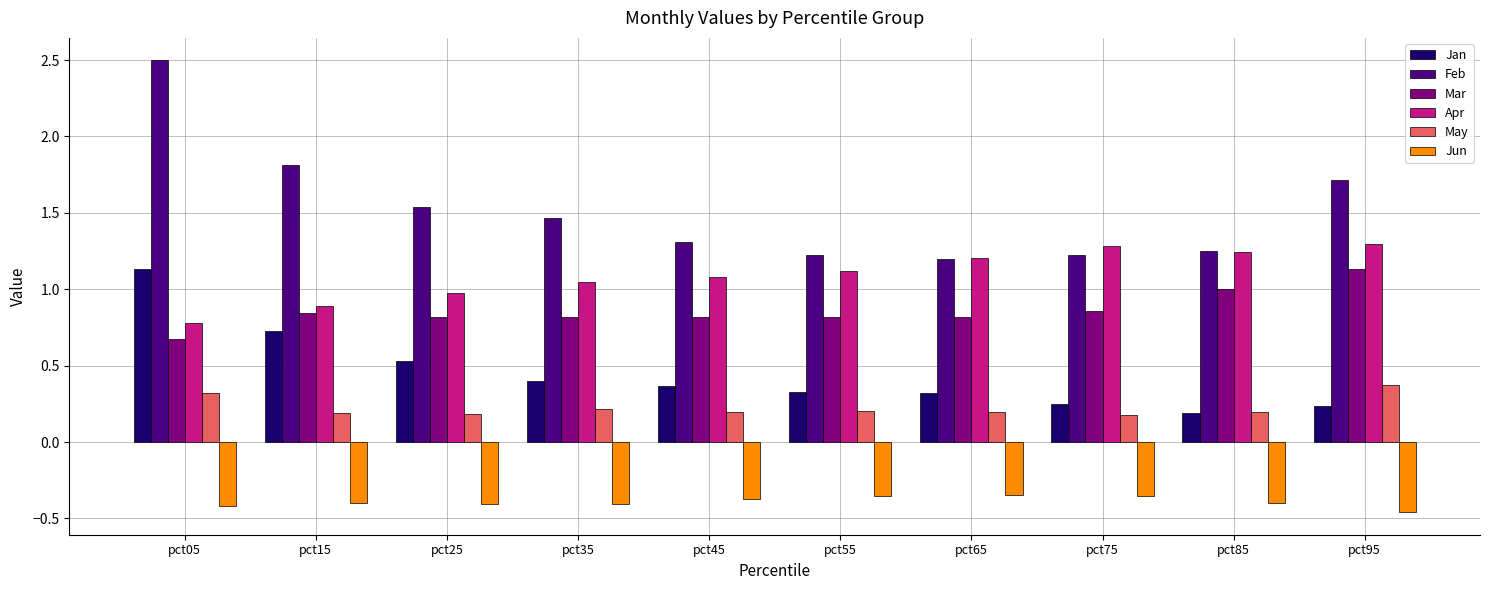

How many Jan values are between 0 and 1?

9